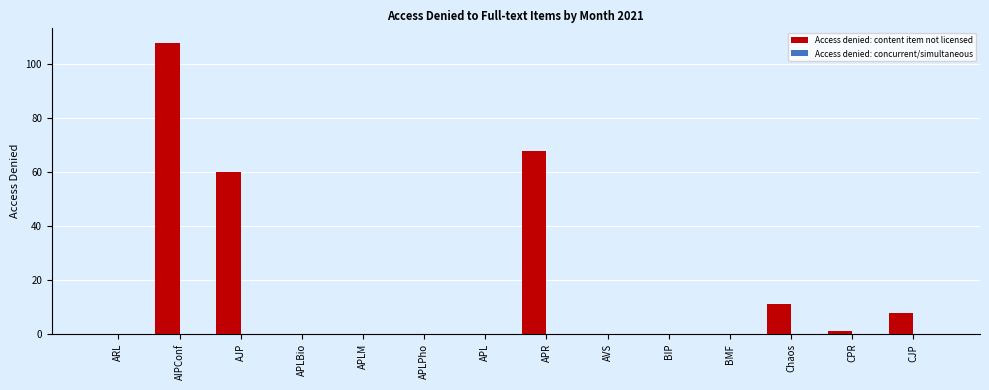

True or false: the data shows 0 at BIP.

True